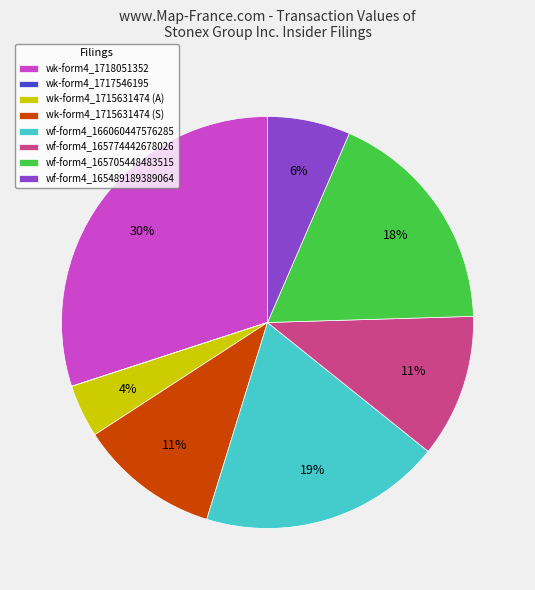

To the nearest percent, what is the difference between the largest and smallest slice percentages?

30%